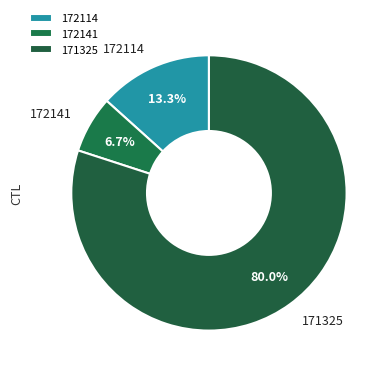

To the nearest percent, what percentage of the pie is 172114?

13%